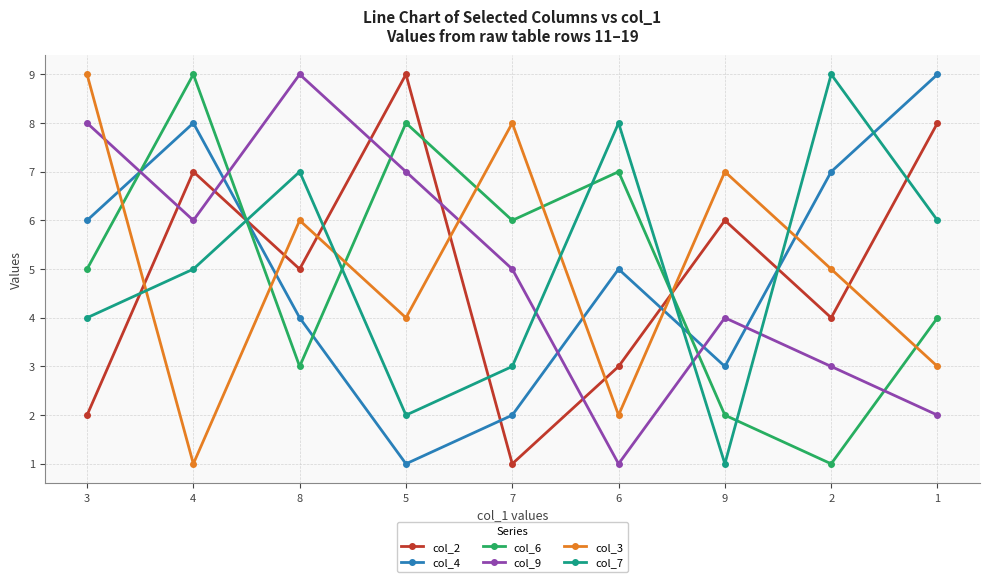

In col_4, how many points are lower than both neighbors (excluding endpoints)?

2